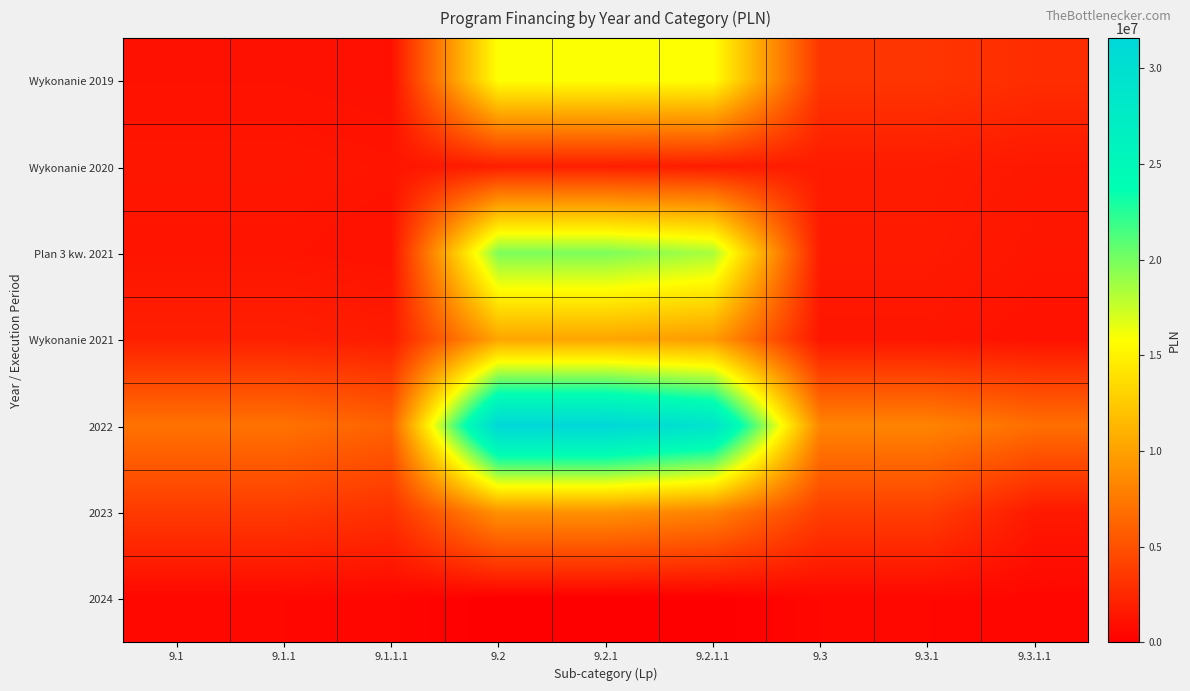

Which series changed the most between 9.1.1 and 9.2?

2022